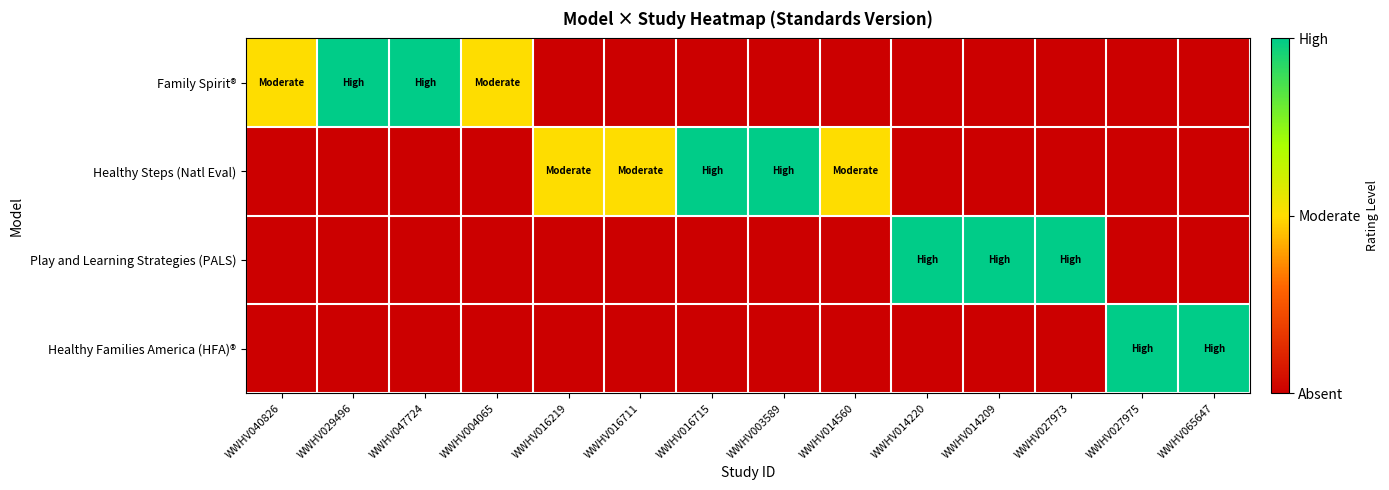

Reading left to right, transcribe all the data shown in this chart.

Family Spirit®: WWHV040826=0.5	WWHV029496=1.0	WWHV047724=1.0	WWHV004065=0.5	WWHV016219=0.0	WWHV016711=0.0	WWHV016715=0.0	WWHV003589=0.0	WWHV014560=0.0	WWHV014220=0.0	WWHV014209=0.0	WWHV027973=0.0	WWHV027975=0.0	WWHV065647=0.0
Healthy Steps (Natl Eval): WWHV040826=0.0	WWHV029496=0.0	WWHV047724=0.0	WWHV004065=0.0	WWHV016219=0.5	WWHV016711=0.5	WWHV016715=1.0	WWHV003589=1.0	WWHV014560=0.5	WWHV014220=0.0	WWHV014209=0.0	WWHV027973=0.0	WWHV027975=0.0	WWHV065647=0.0
Play and Learning Strategies (PALS): WWHV040826=0.0	WWHV029496=0.0	WWHV047724=0.0	WWHV004065=0.0	WWHV016219=0.0	WWHV016711=0.0	WWHV016715=0.0	WWHV003589=0.0	WWHV014560=0.0	WWHV014220=1.0	WWHV014209=1.0	WWHV027973=1.0	WWHV027975=0.0	WWHV065647=0.0
Healthy Families America (HFA)®: WWHV040826=0.0	WWHV029496=0.0	WWHV047724=0.0	WWHV004065=0.0	WWHV016219=0.0	WWHV016711=0.0	WWHV016715=0.0	WWHV003589=0.0	WWHV014560=0.0	WWHV014220=0.0	WWHV014209=0.0	WWHV027973=0.0	WWHV027975=1.0	WWHV065647=1.0